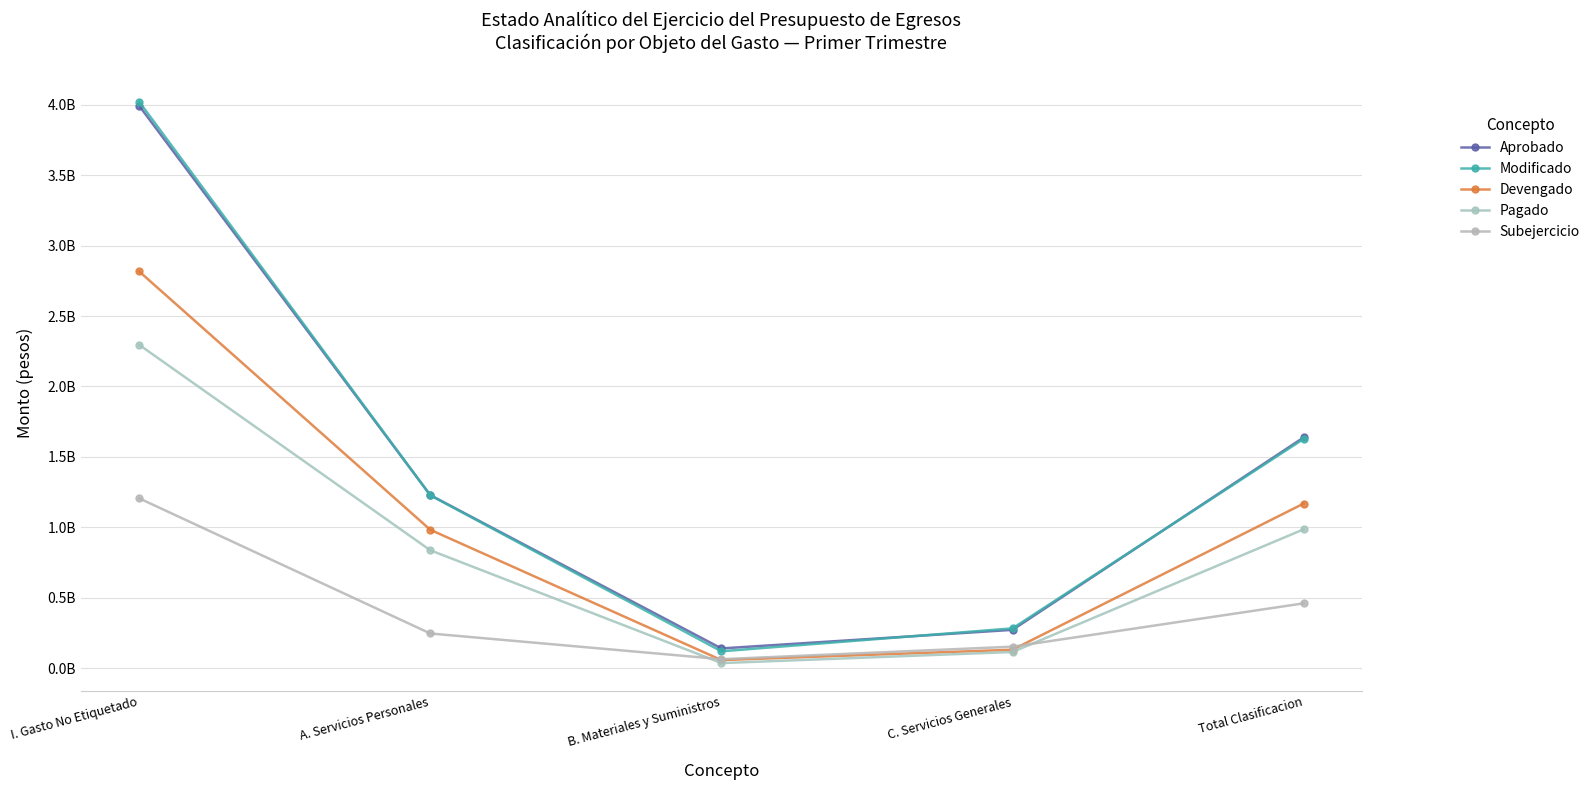

At which category is the sum across all series the highest?

I. Gasto No Etiquetado